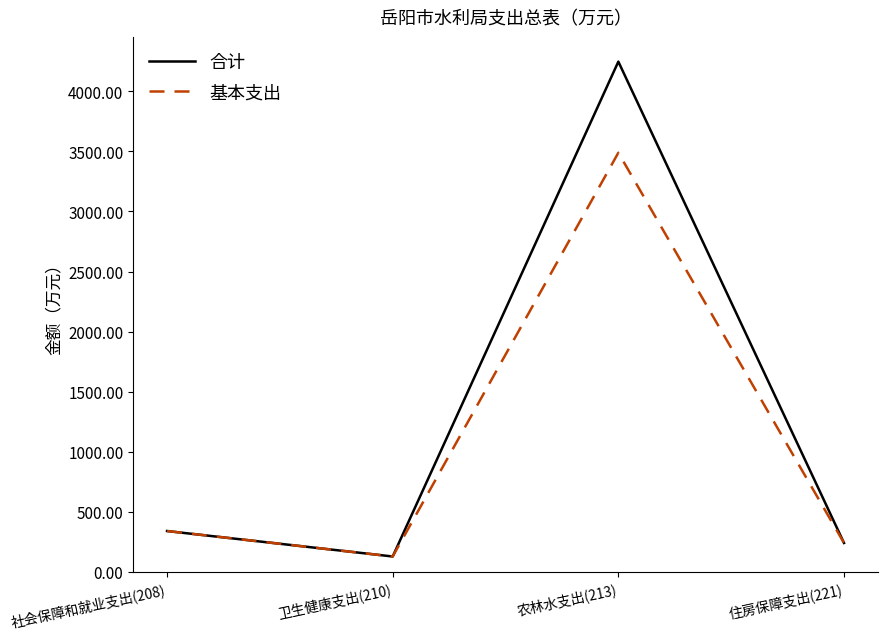

Is the value of 合计 at 社会保障和就业支出(208) greater than the value of 基本支出 at 农林水支出(213)?

No